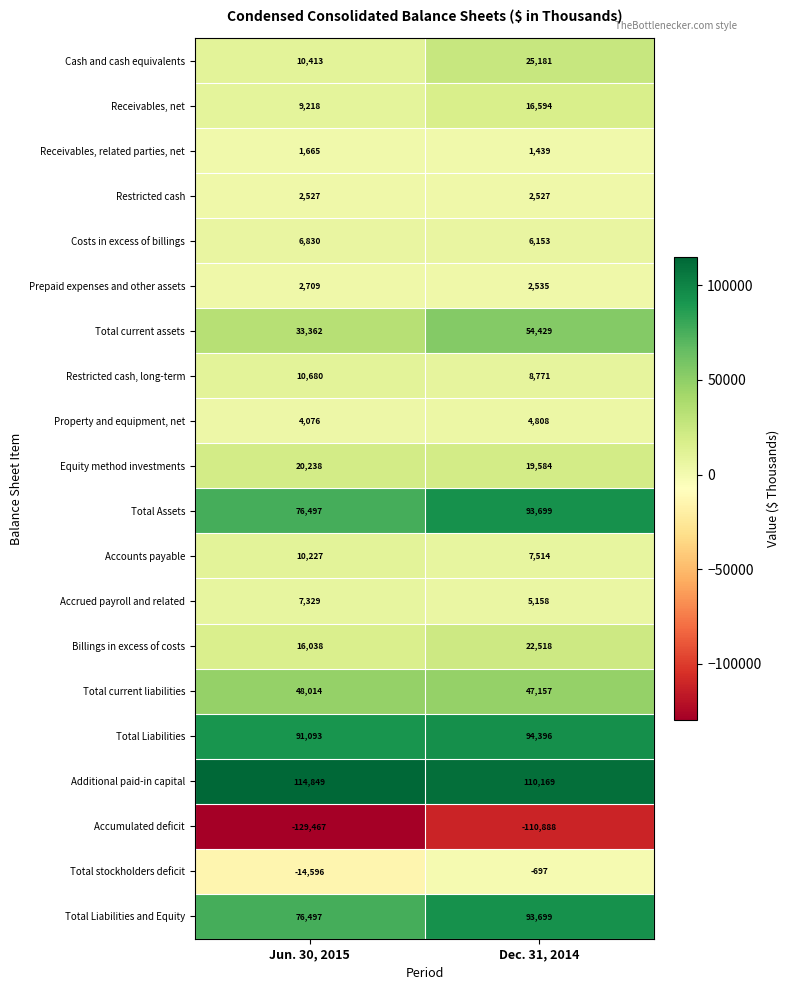

What value does the Additional paid-in capital series have at Jun. 30, 2015, to the nearest 50?

114850